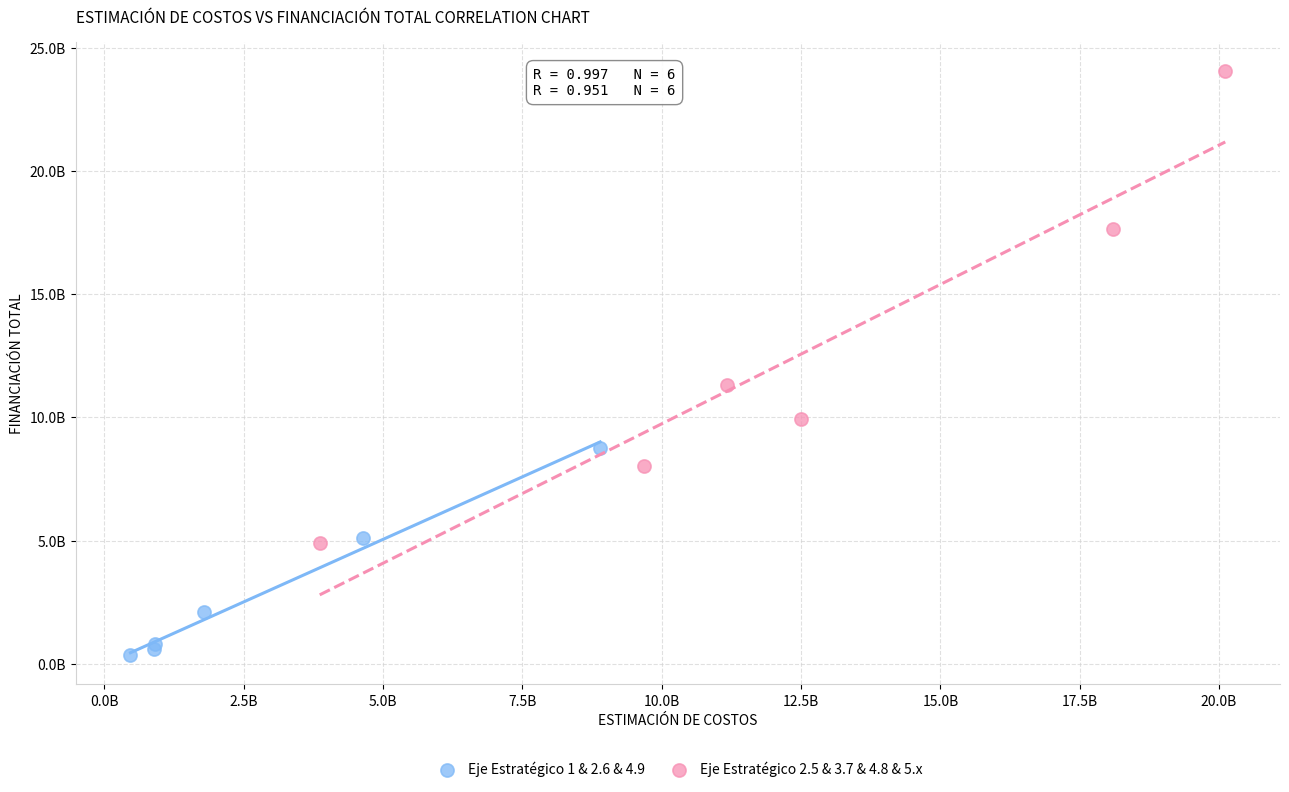

Which series reaches the minimum Y coordinate?

Eje Estratégico 1 & 2.6 & 4.9